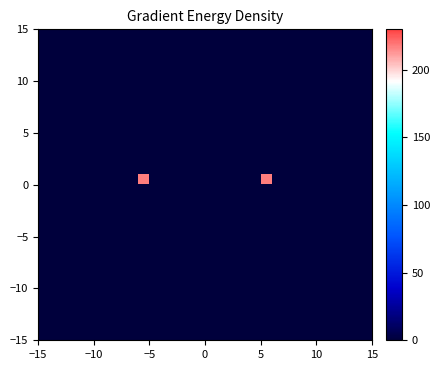

What is the greatest value displayed?

217.7